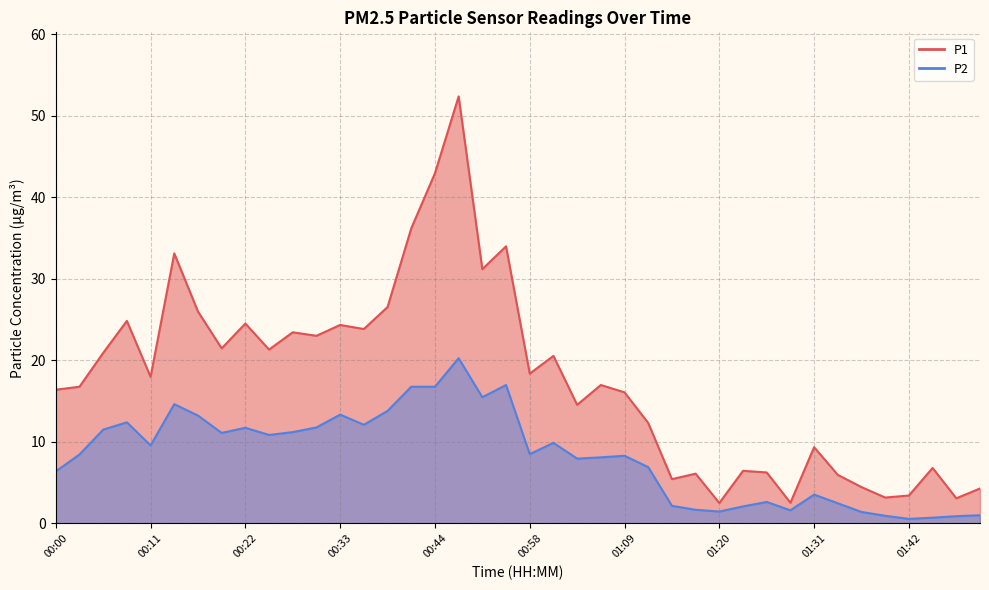

Which series has the largest total across all categories?

P1